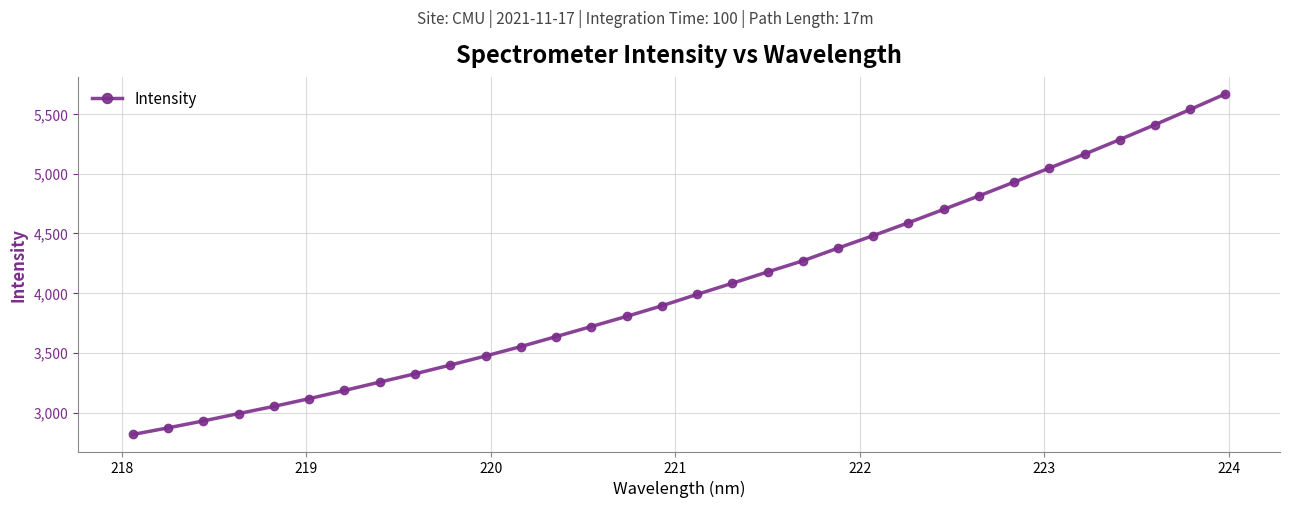

True or false: the data has more than 2 interior local peaks.

False